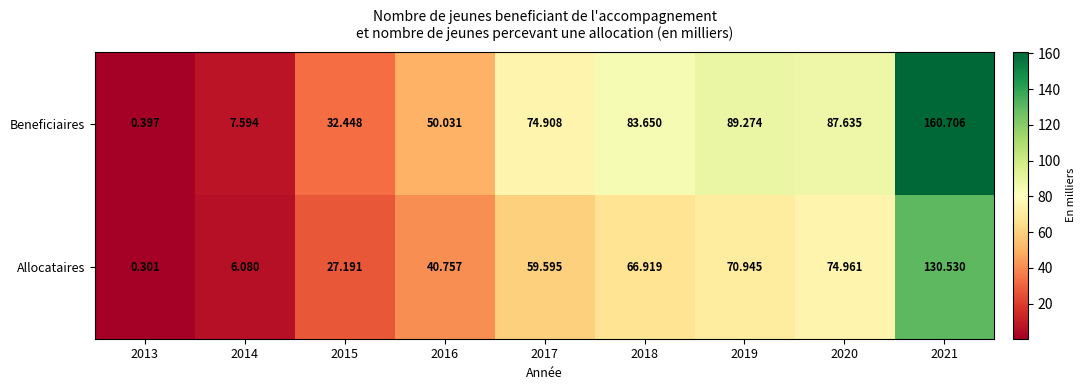

Which series has the largest total across all categories?

Beneficiaires